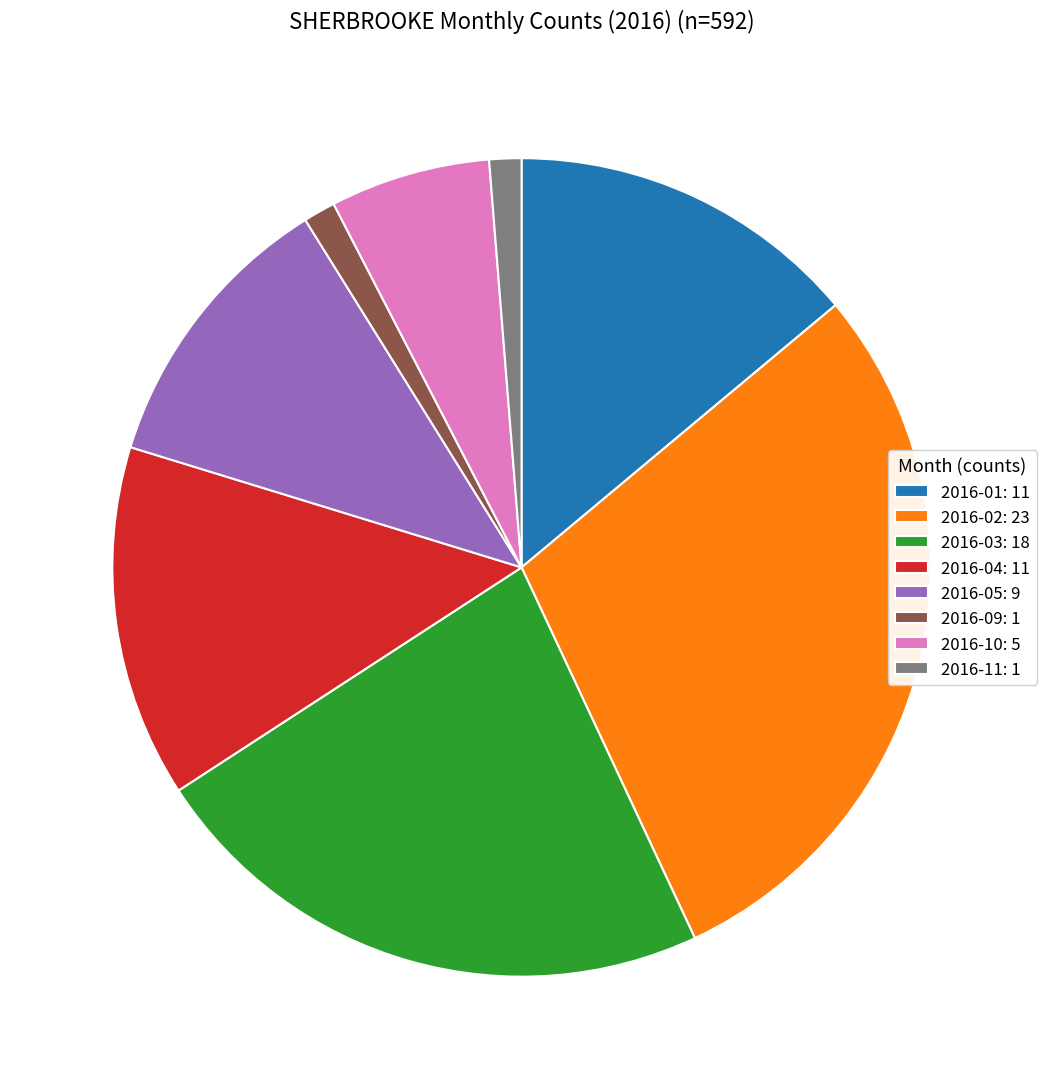

How many segments does this pie chart have?

8